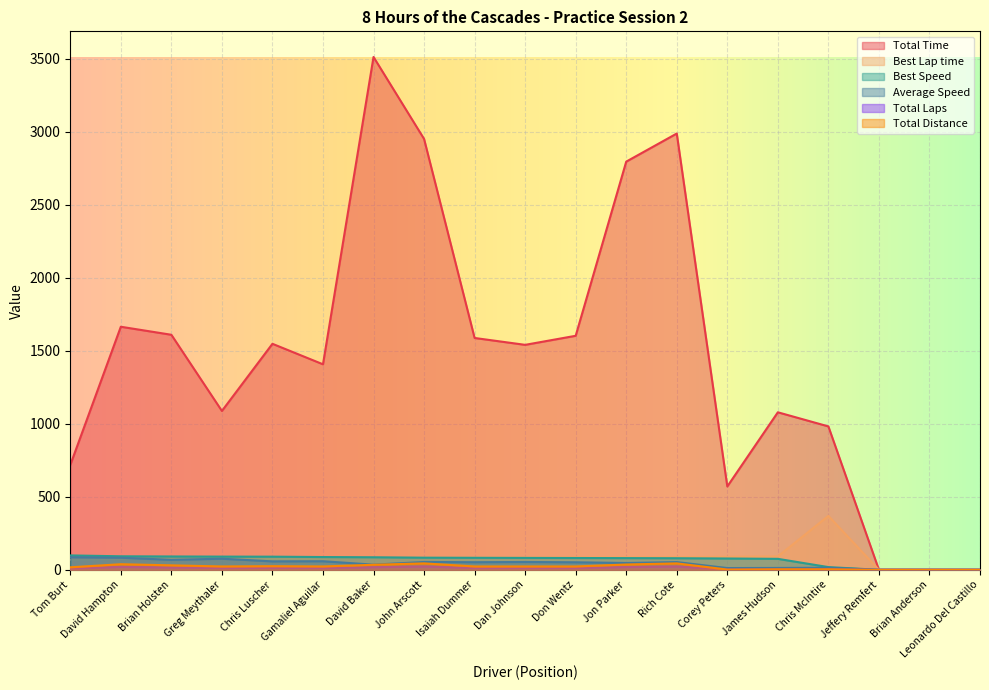

True or false: Best Speed and Total Time intersect in this chart.

False